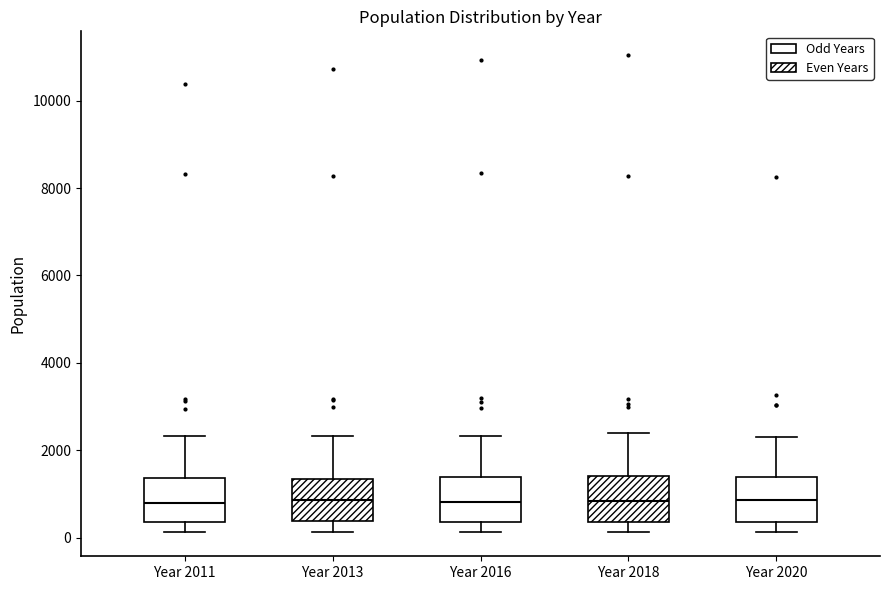

Reading left to right, read every box against the y-axis: the position of its median line, the range the box covers, and the ends of its whiskers. The values are not printed on the chart, so give them approximately, as read against the axis.

Year 2011: median 800, box 400 to 1400, whiskers 200 to 2400
Year 2013: median 800, box 400 to 1400, whiskers 200 to 2400
Year 2016: median 800, box 400 to 1400, whiskers 200 to 2400
Year 2018: median 800, box 400 to 1400, whiskers 200 to 2400
Year 2020: median 800, box 400 to 1400, whiskers 200 to 2200